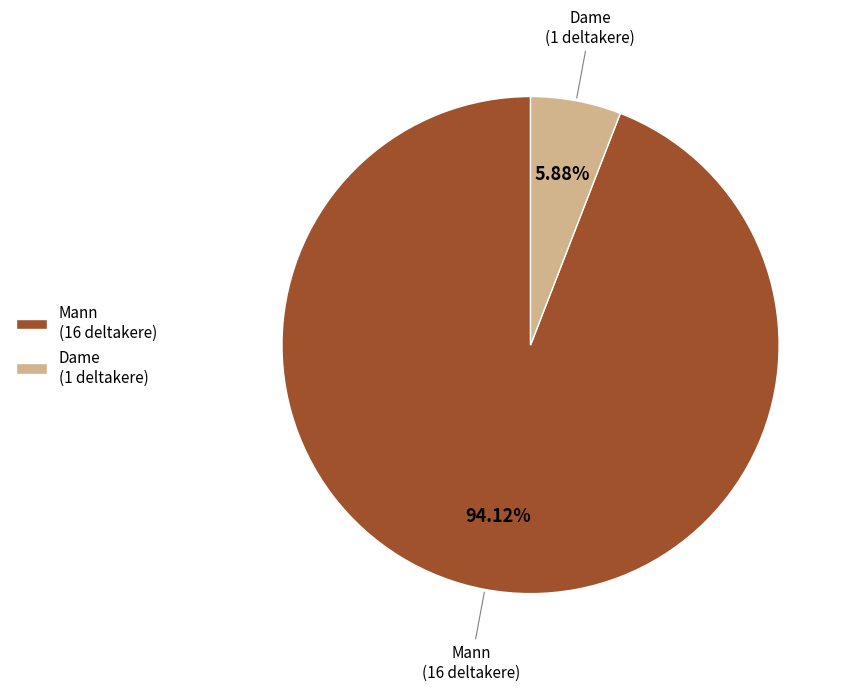

To the nearest percent, what is the difference between the Mann and Dame slice percentages?

88%